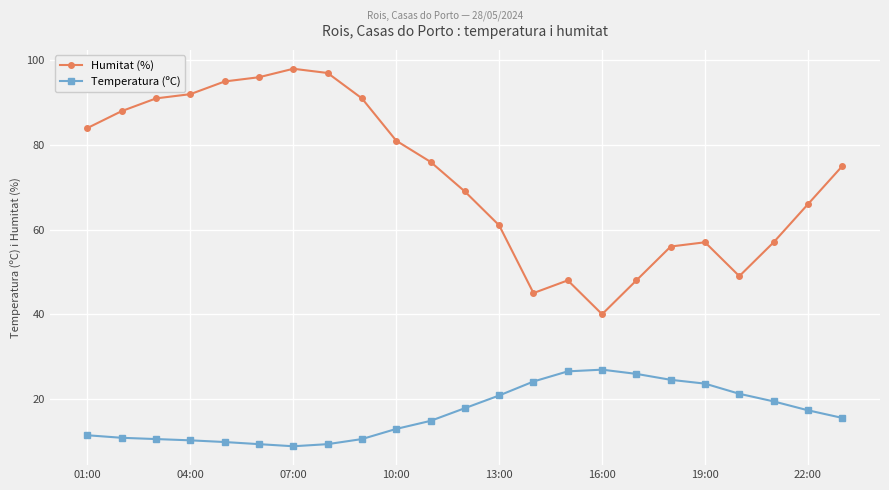

Which series has the largest range (max minus min)?

Humitat (%)